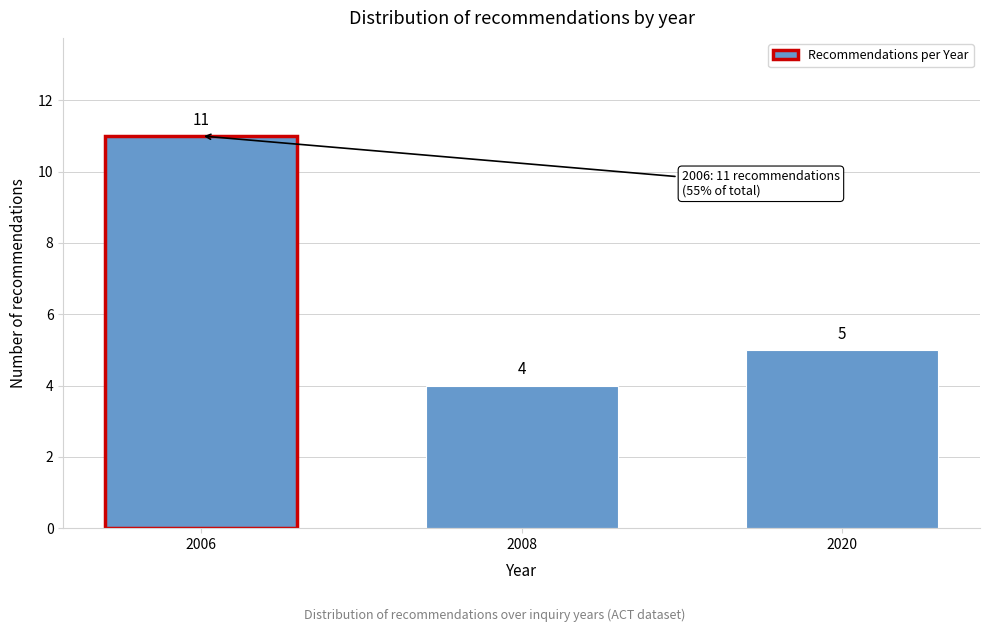

Reading left to right, extract all data points from this chart.

2006=11	2008=4	2020=5